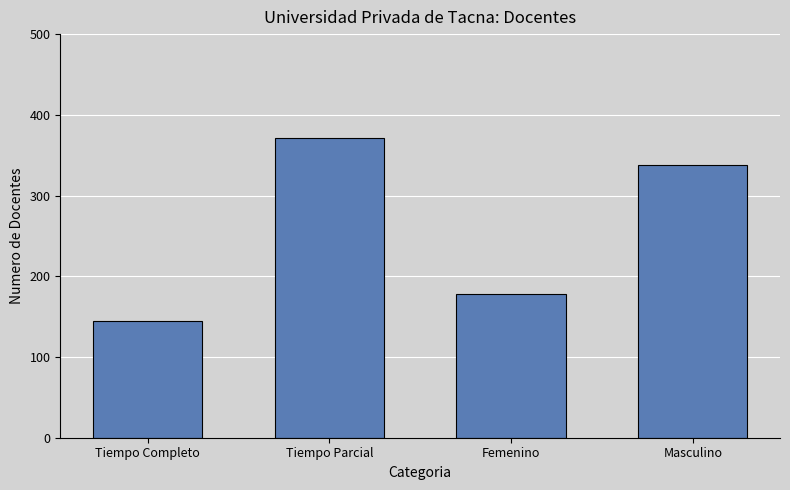

At which category does the chart reach its minimum across all series?

Tiempo Completo